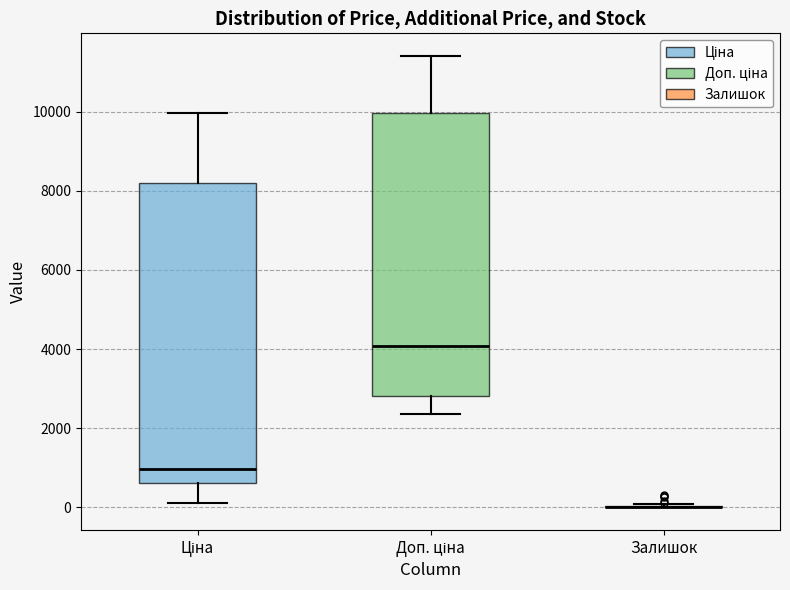

Reading left to right, transcribe this box plot: for each box, give where its median line is, the range the box spans, and where its two whiskers end, as read against the y-axis. The values are not printed on the chart, so give them approximately, as read against the axis.

Ціна: median 1000, box 600 to 8200, whiskers 200 to 10000
Доп. ціна: median 4000, box 2800 to 10000, whiskers 2400 to 11400
Залишок: box collapsed to a line at 0, whiskers 0 to 0